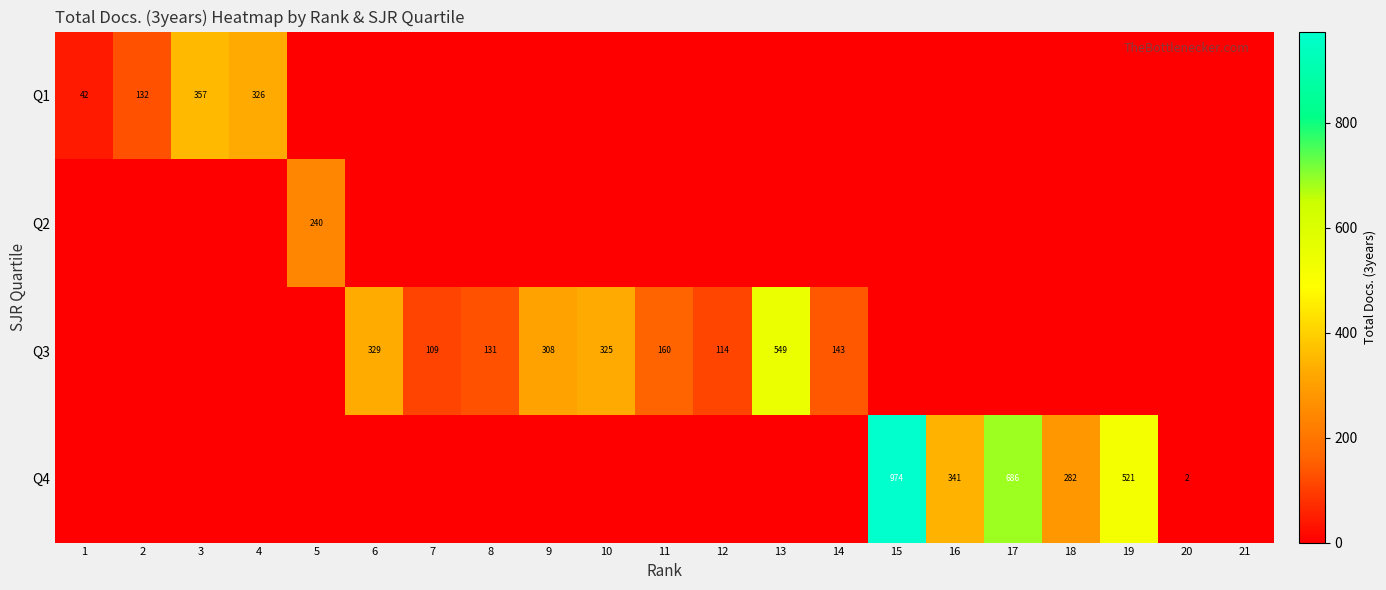

True or false: Q3 has a value of 325 at 10.

True